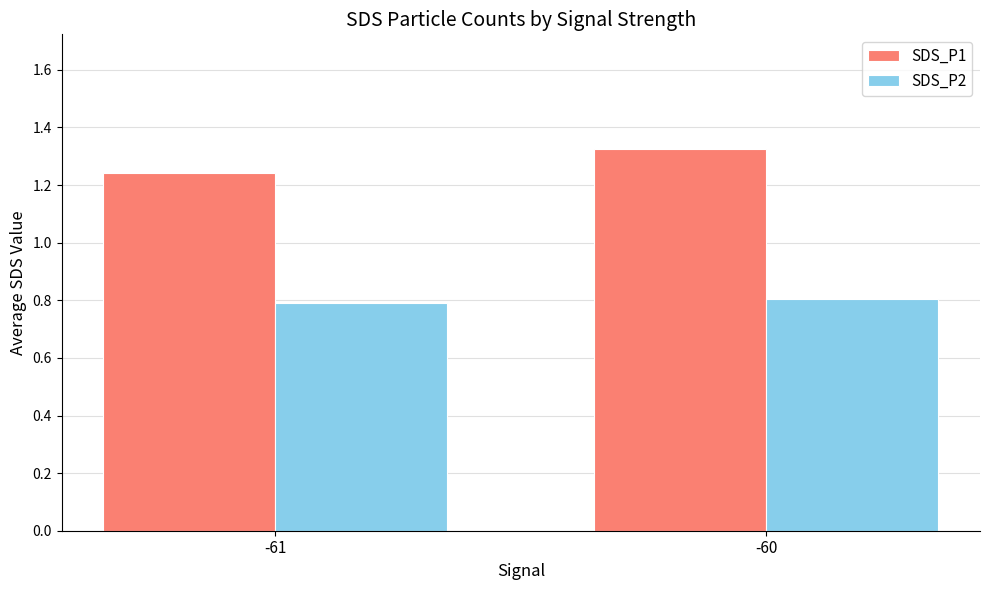

What is the difference between the SDS_P1 values at -60 and -61?

0.1